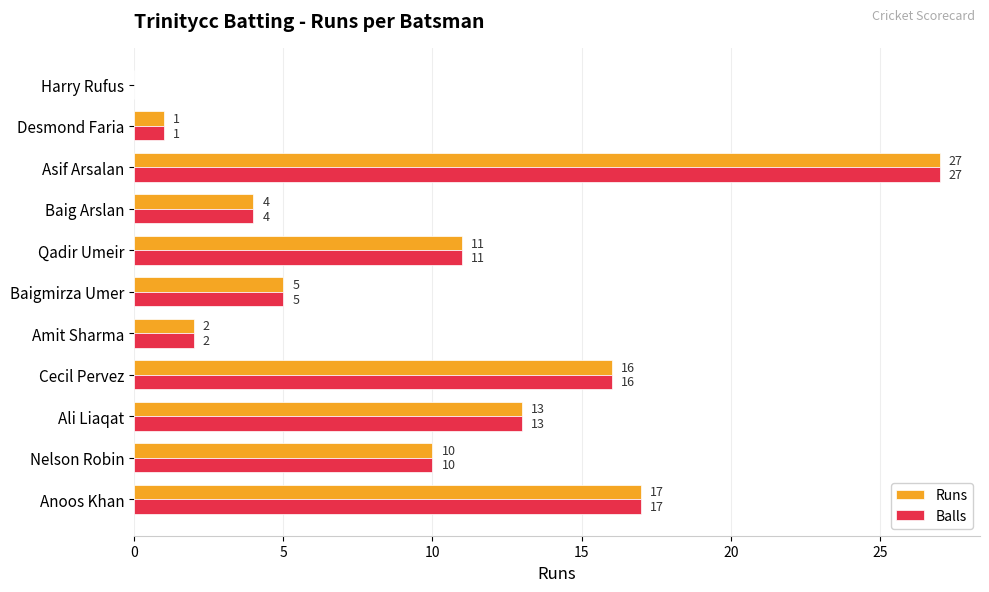

At which label does Runs reach its peak?

Asif Arsalan